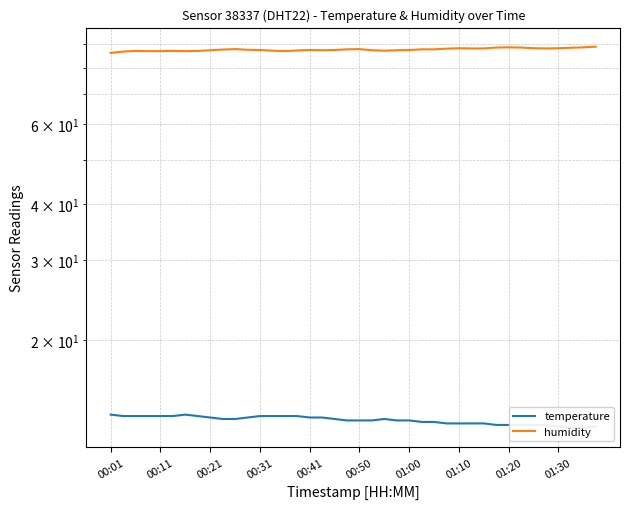

True or false: humidity and temperature cross at least once.

False